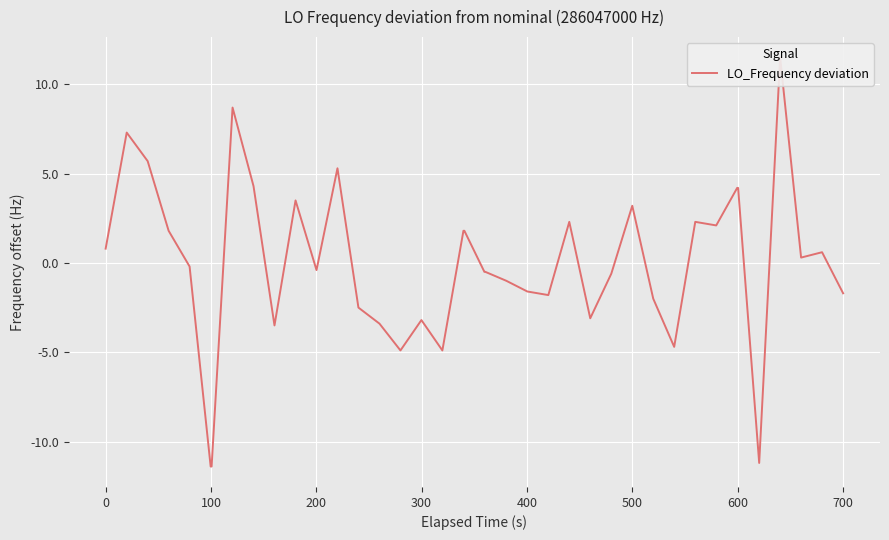

Reading right to left, extract all data points from this chart.

-1.7	0.6	0.3	11.5	-11.2	4.2	4.2	2.1	2.3	-4.7	-2.0	3.2	-0.6	-3.1	2.3	-1.8	-1.6	-1.0	-0.5	-0.5	1.8	1.8	-4.9	-3.2	-4.9	-3.4	-2.5	5.3	-0.4	3.5	-3.5	4.3	8.7	-11.4	-11.4	-0.2	1.8	5.7	7.3	0.8